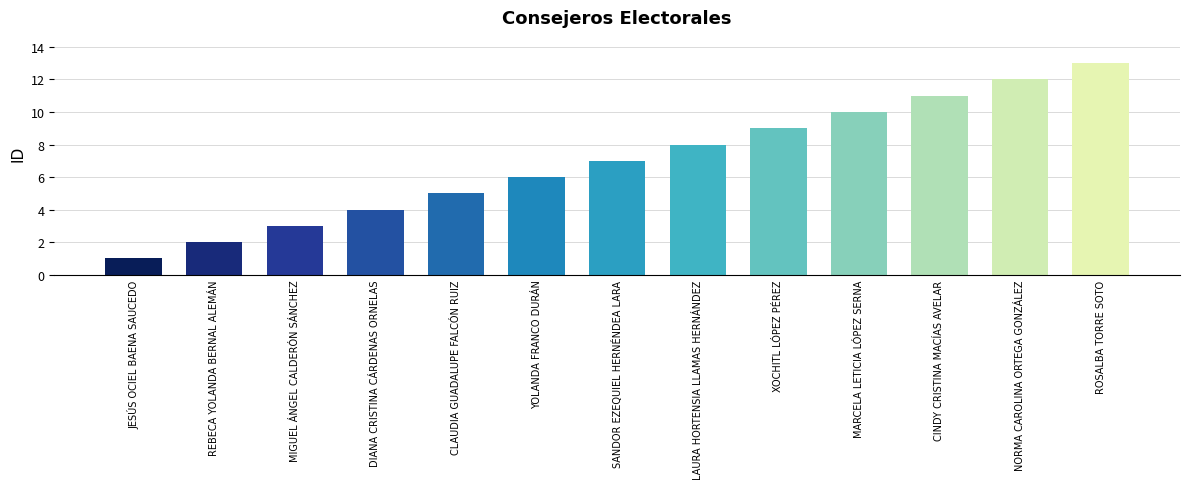

At which category does the chart reach its peak across all series?

ROSALBA TORRE SOTO